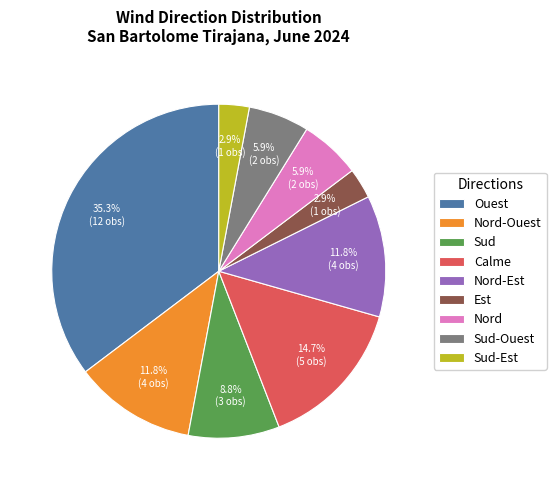

To the nearest percent, what is the difference between the largest and smallest slice percentages?

32%